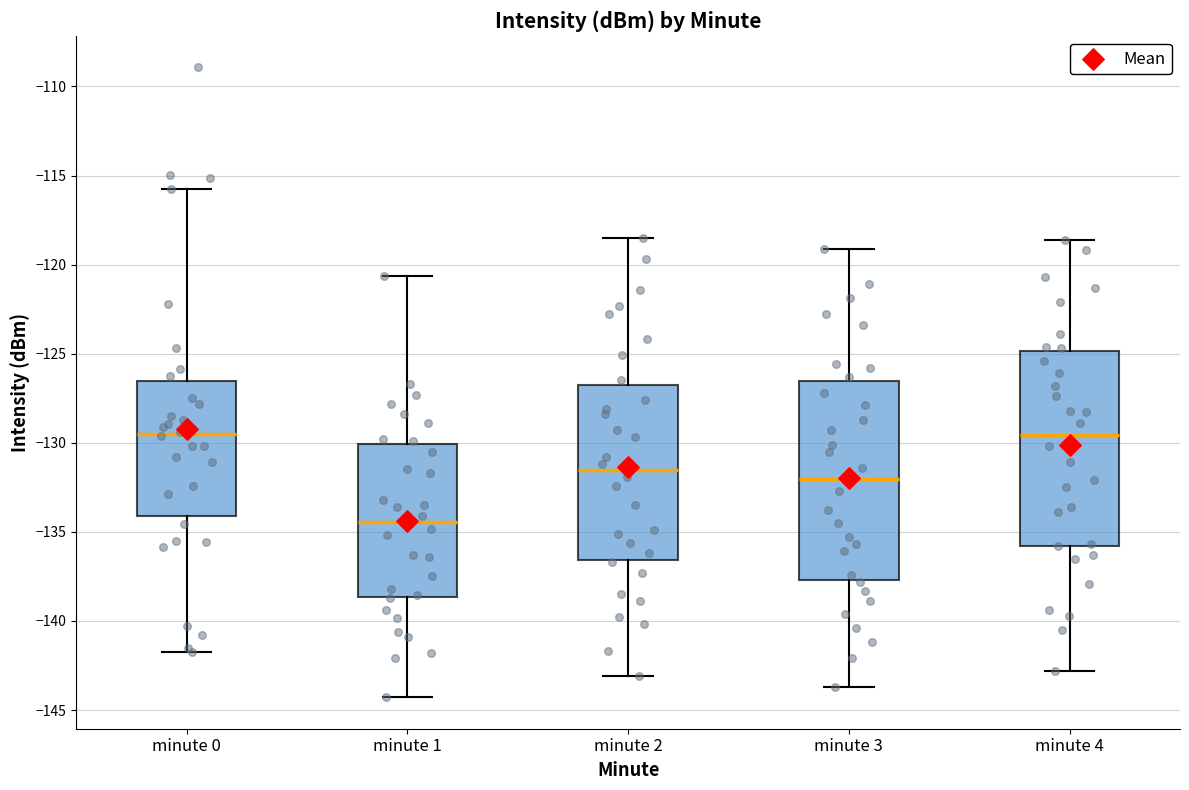

Reading left to right, read every box against the y-axis: the position of its median line, the range the box covers, and the ends of its whiskers. The values are not printed on the chart, so give them approximately, as read against the axis.

minute 0: median -129.5, box -134.0 to -126.5, whiskers -141.5 to -116.0
minute 1: median -134.5, box -138.5 to -130.0, whiskers -144.5 to -120.5
minute 2: median -131.5, box -136.5 to -127.0, whiskers -143.0 to -118.5
minute 3: median -132.0, box -137.5 to -126.5, whiskers -143.5 to -119.0
minute 4: median -129.5, box -136.0 to -125.0, whiskers -143.0 to -118.5